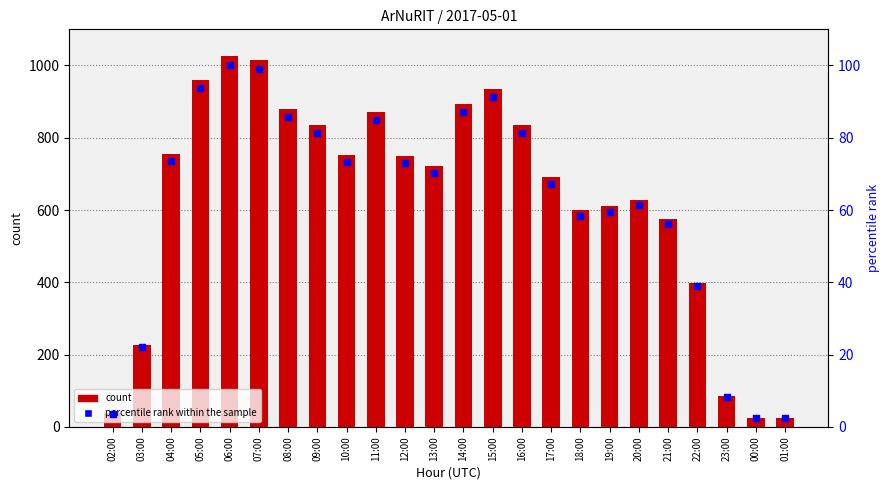

At which category is the sum across all series the highest?

06:00